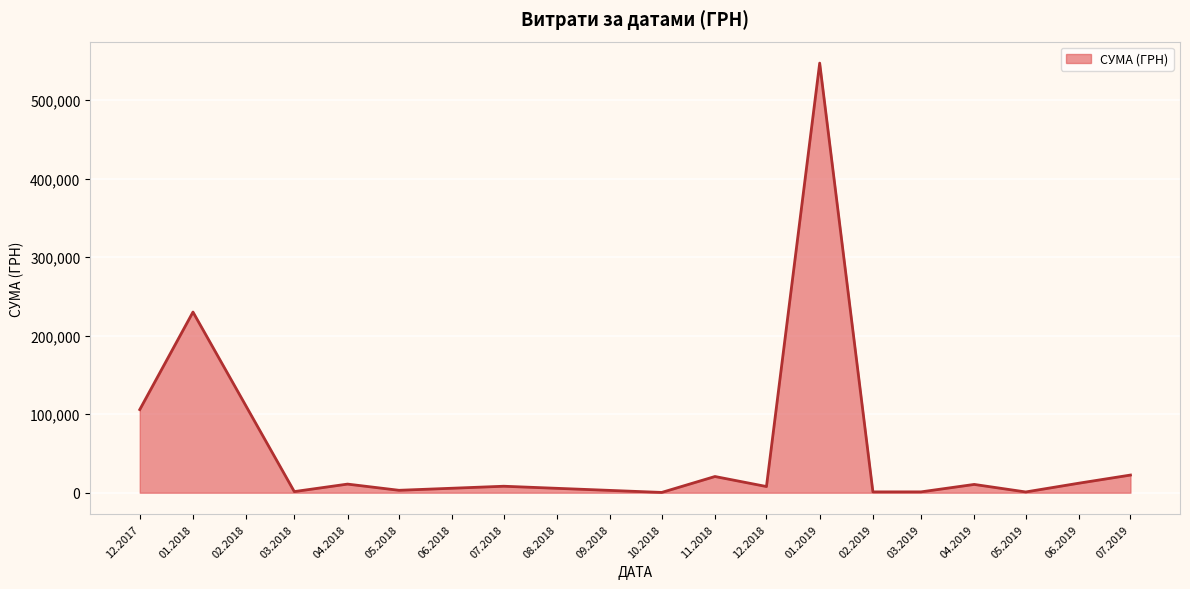

What is the maximum value shown in the chart?

546929.7